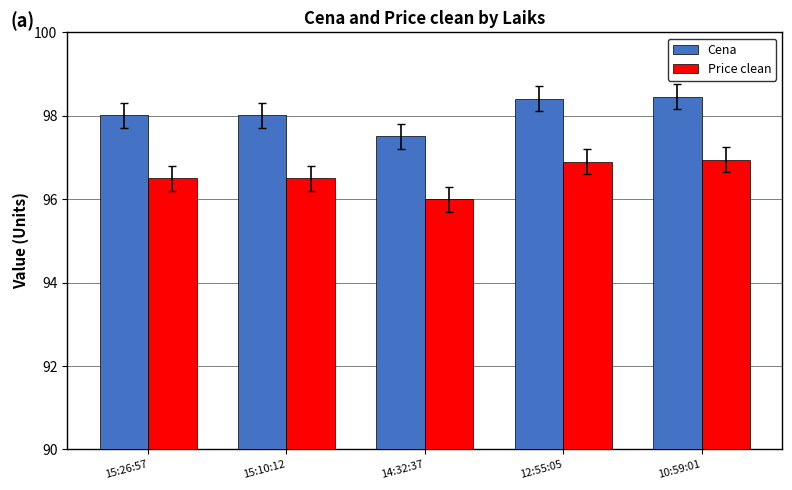

Which category has the lowest value in the Cena series?

14:32:37